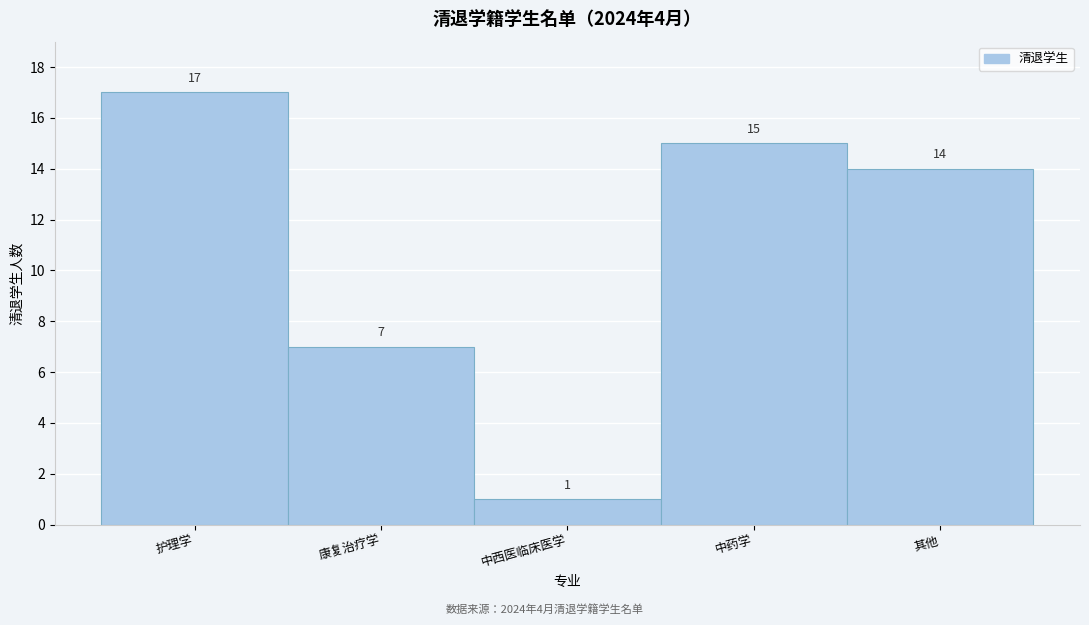

Reading right to left, what are all the values shown in this chart?

其他=14	中药学=15	中西医临床医学=1	康复治疗学=7	护理学=17